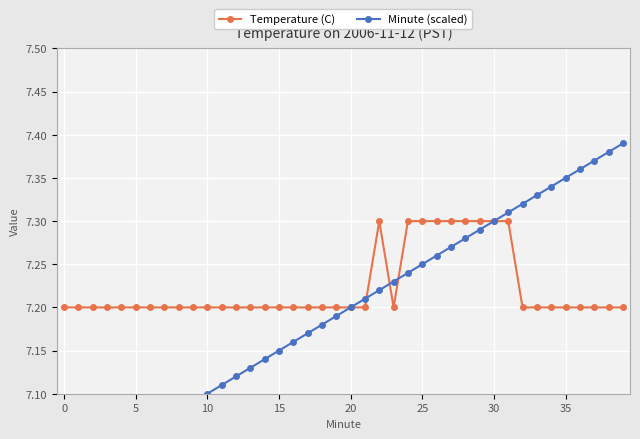

What value does the Temperature (C) series have at 26?

7.3